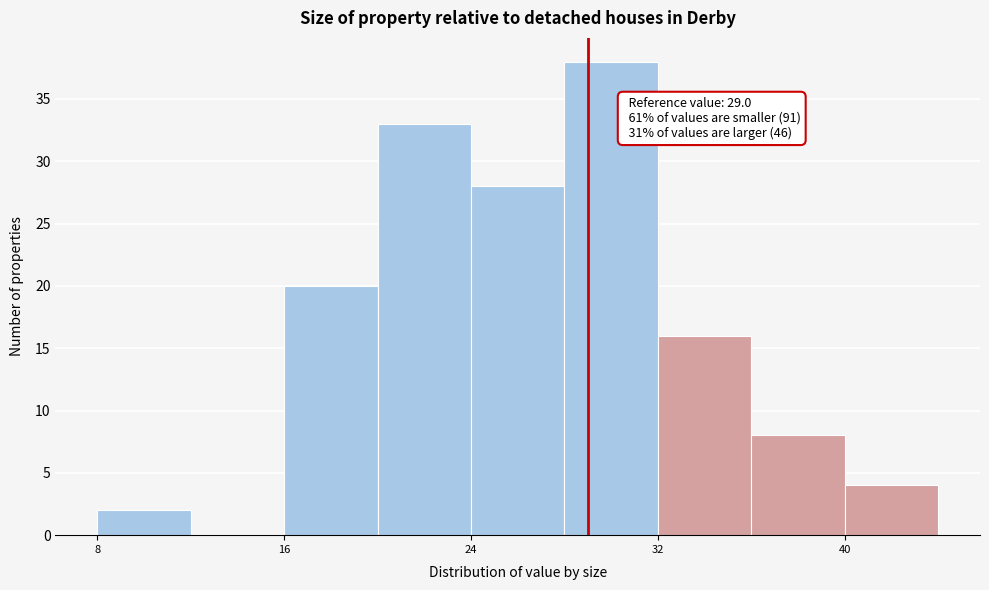

Over which range of the x-axis is the bar tallest?

28 to 32